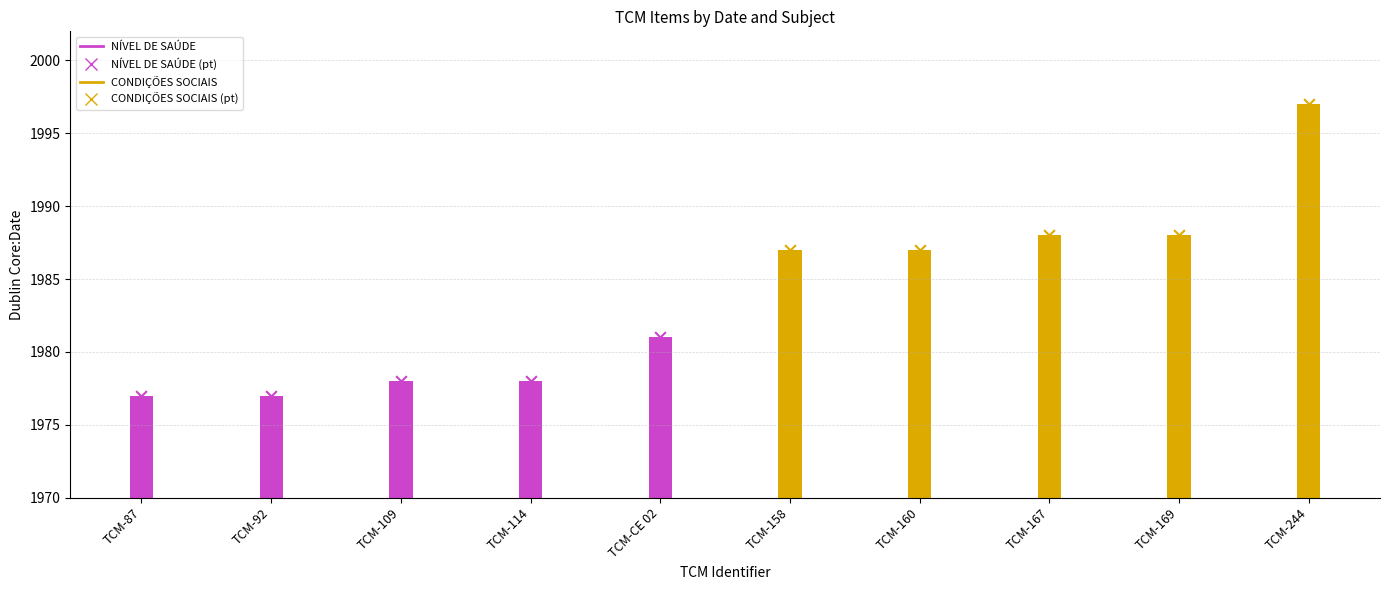

What are all the series names shown in the legend?

NÍVEL DE SAÚDE markers, CONDIÇÕES SOCIAIS markers